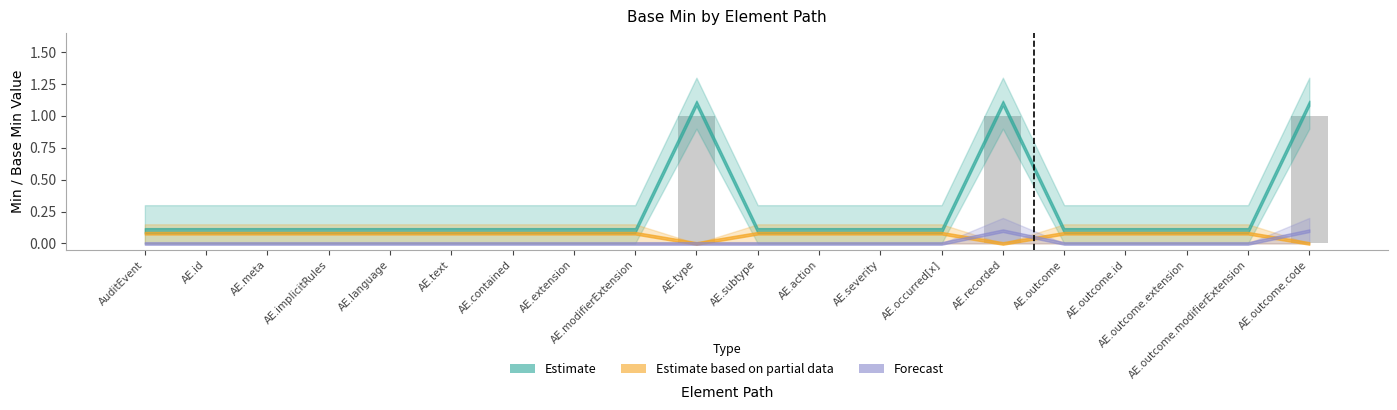

True or false: the data shows 1 at AE.outcome.extension.

False